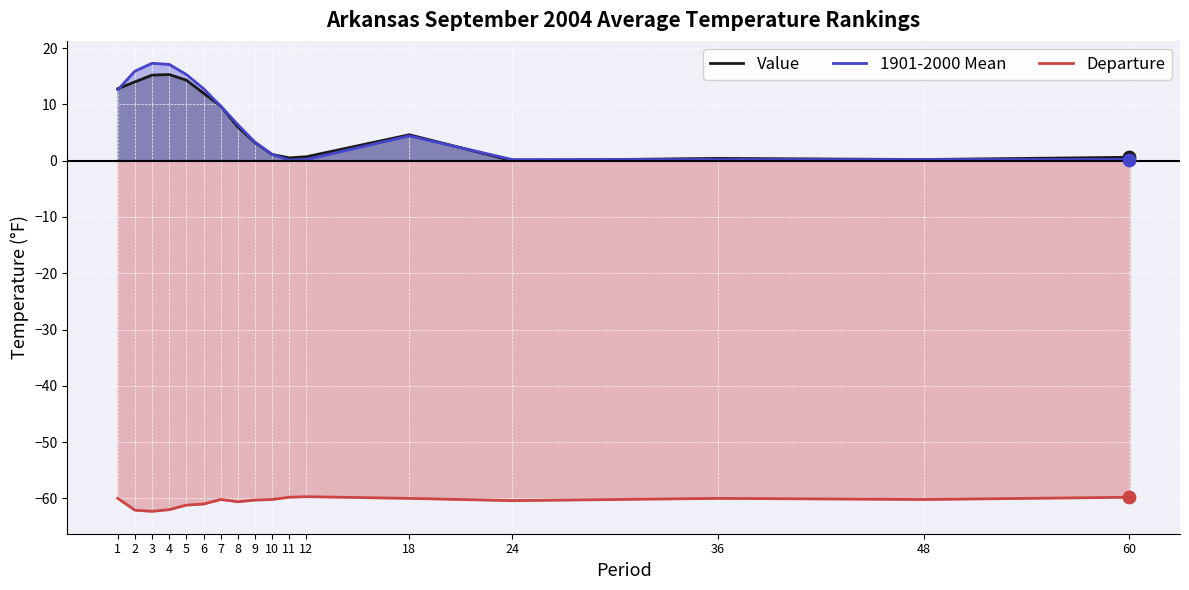

What are all the series names shown in the legend?

Value, 1901-2000 Mean, Departure